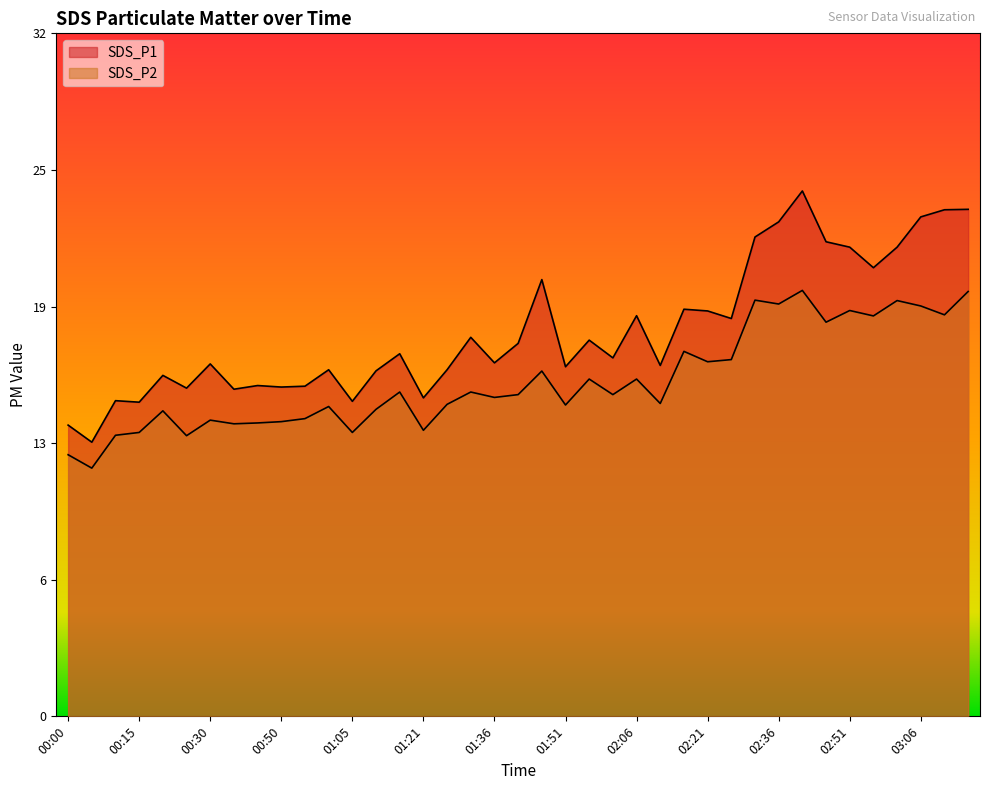

At which category is the sum across all series the highest?

02:41